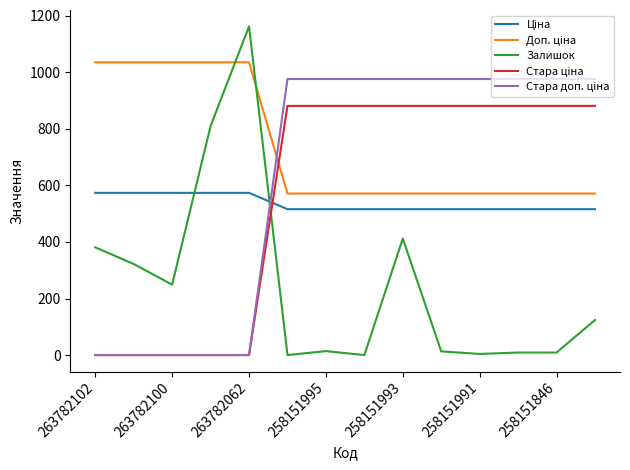

What is the spread (max minus min) of values at 263782062?

1162.0